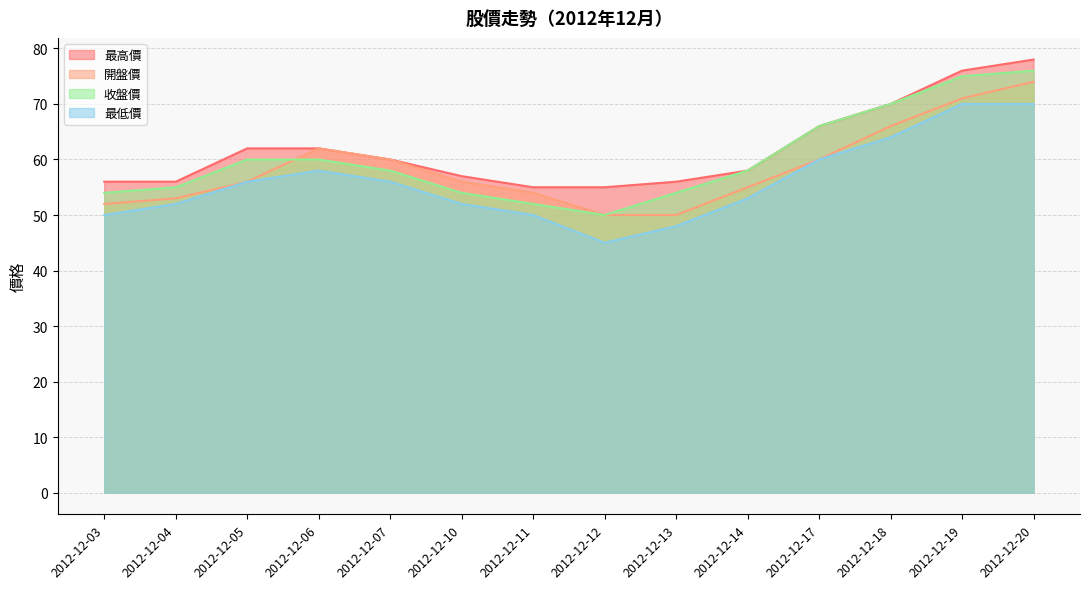

True or false: 最低價 has a value of 56 at 2012-12-05.

True